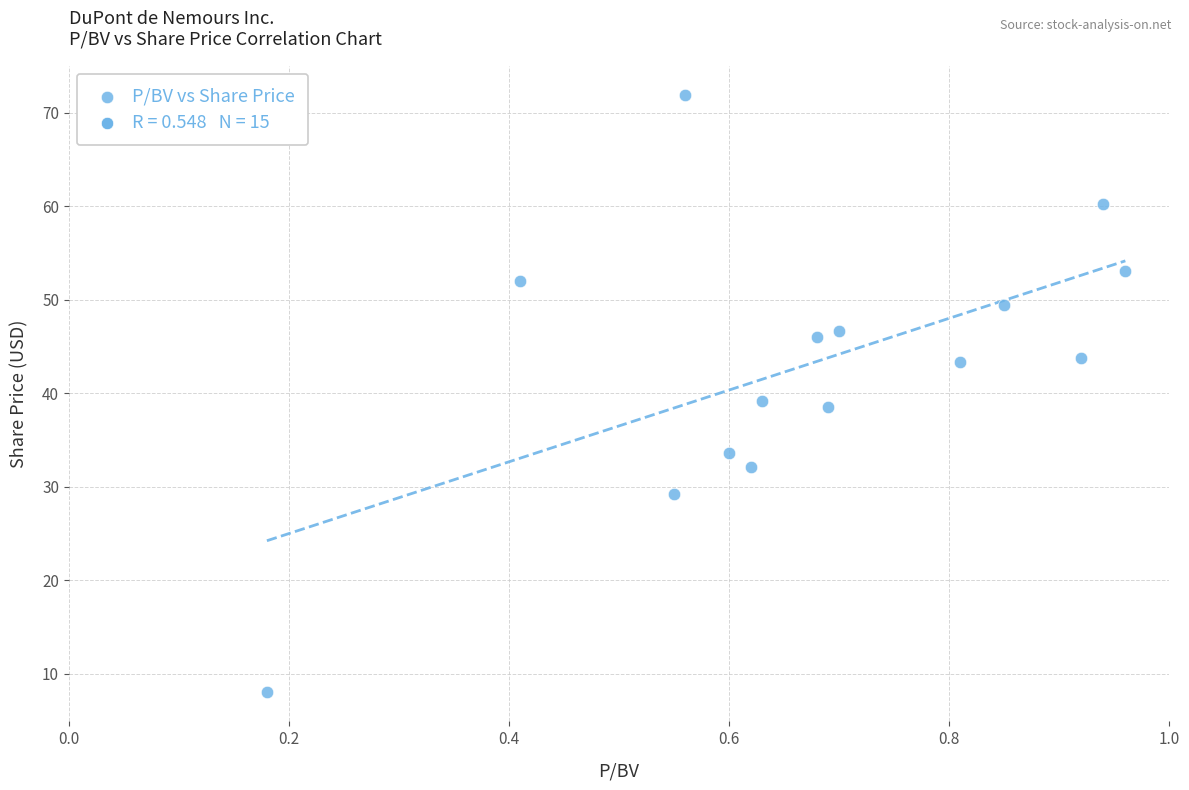

What is the range of X values (max minus min)?

0.8